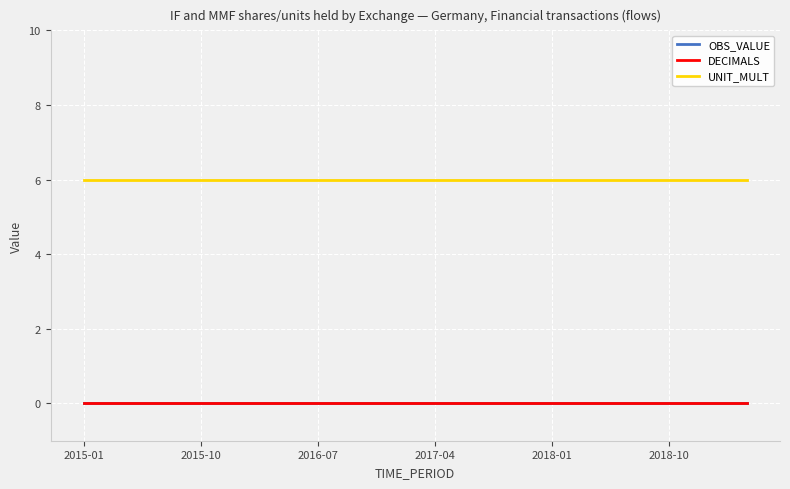

Which category has the highest value in the OBS_VALUE series?

2015-01